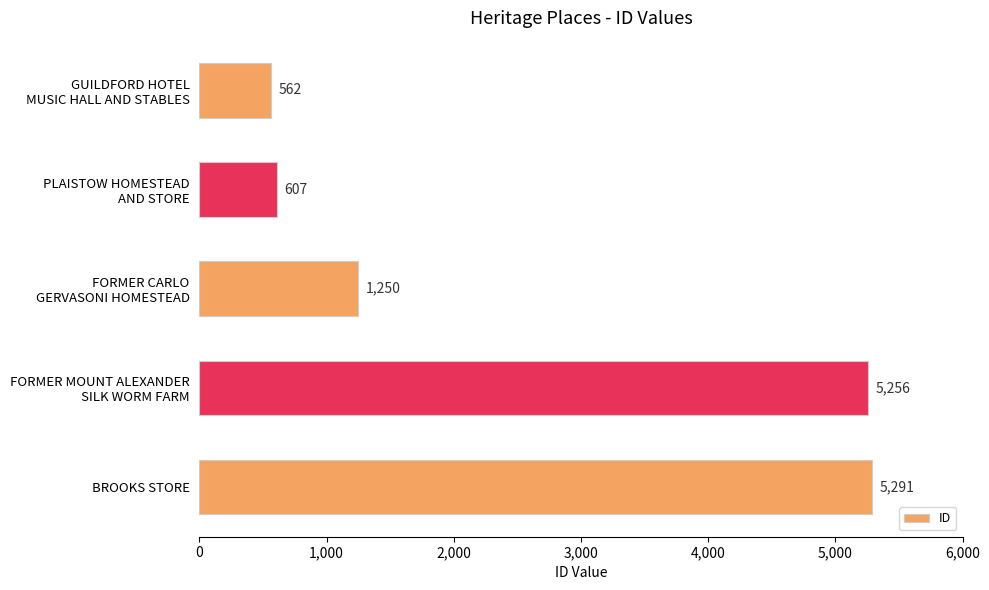

How many series are shown in this chart?

1